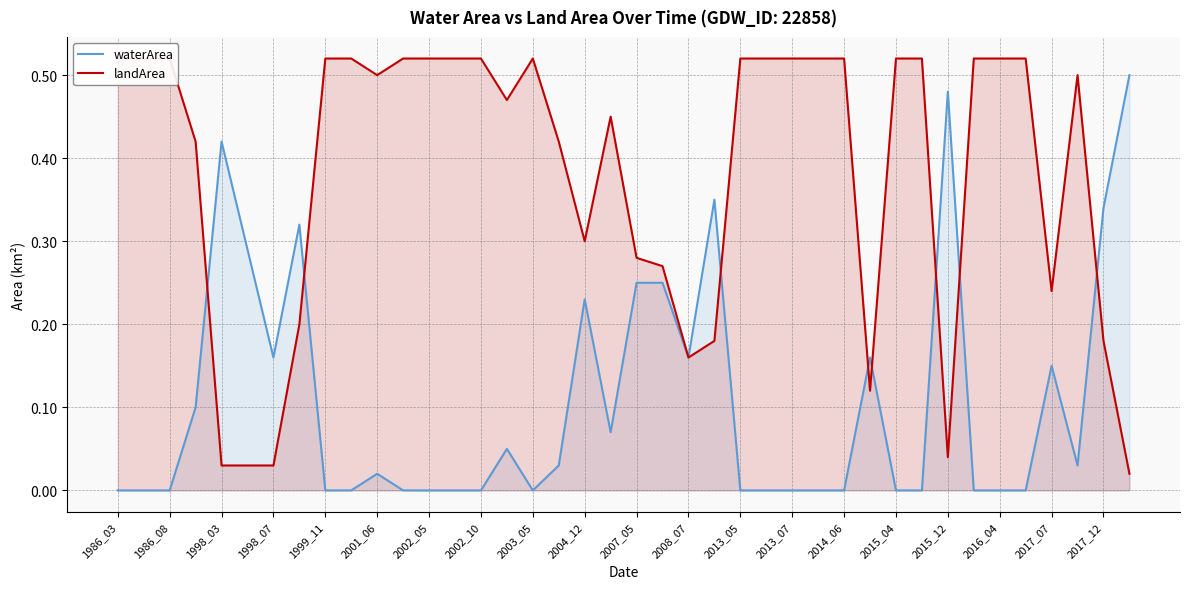

Is it true that waterArea equals 0.0 at 2013_05?

True